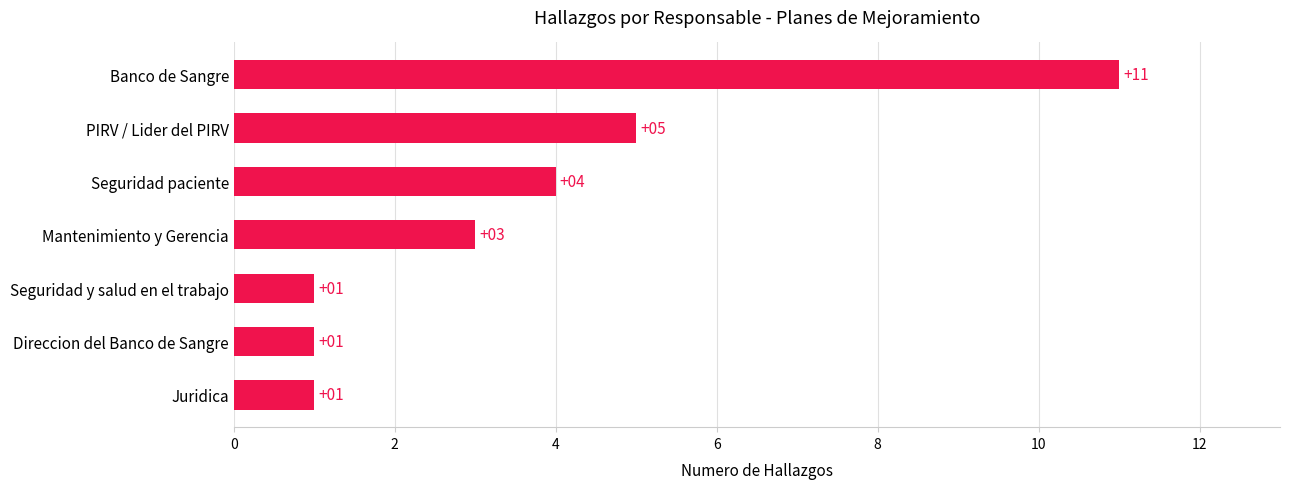

Are the bars horizontal?

Yes